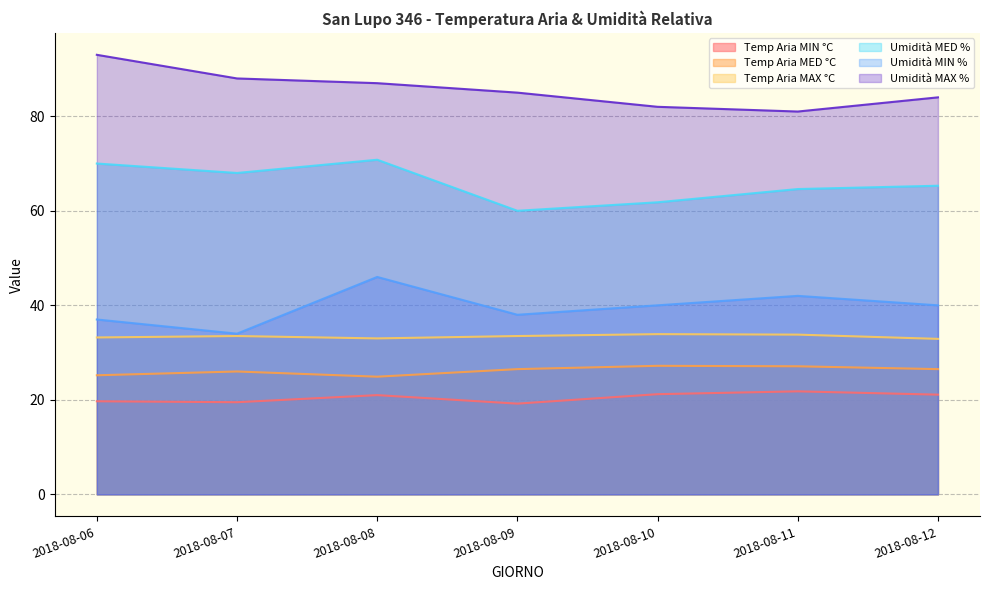

What is the sum of all Umidità MIN % values?

277.0